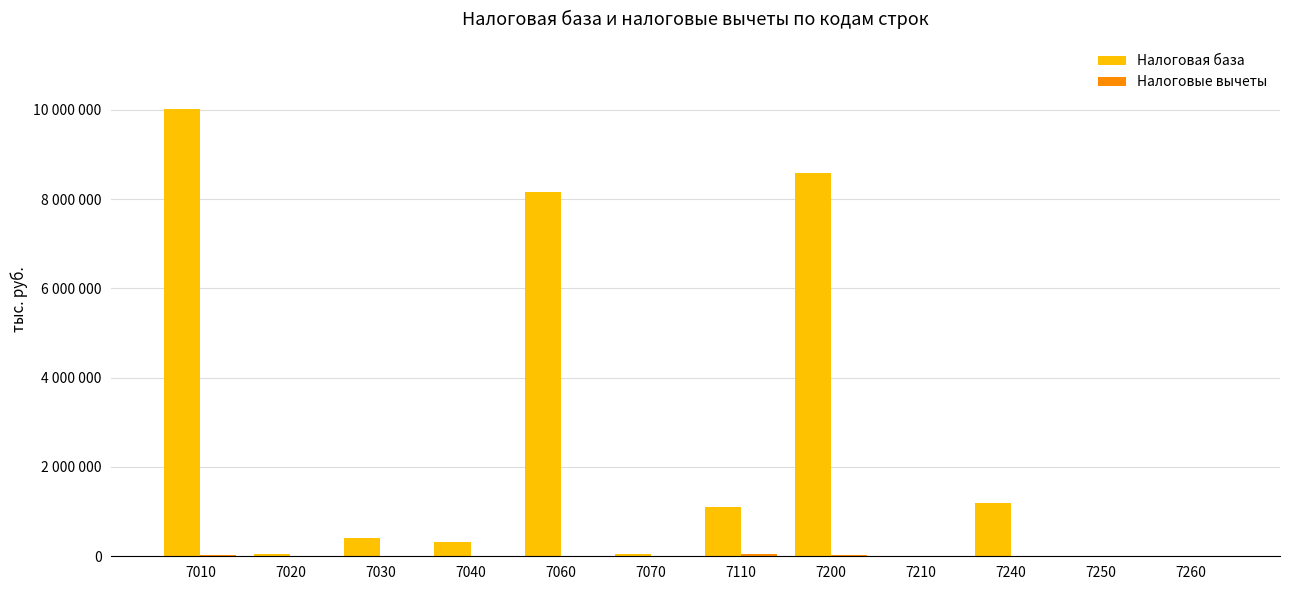

At how many categories does at least one series exceed 2745755?

3